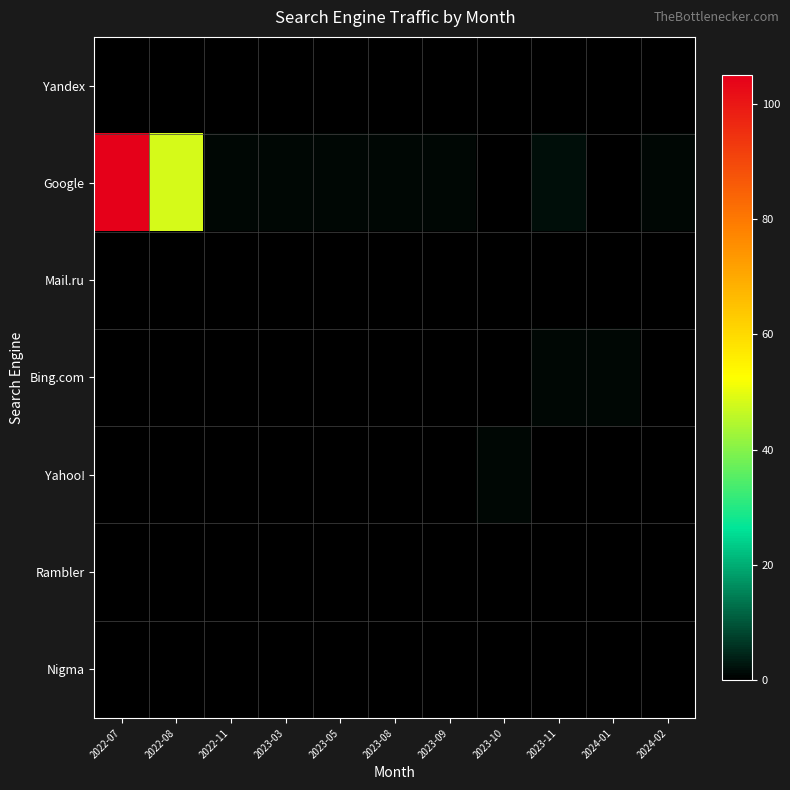

At how many categories does at least one series exceed 67?

1